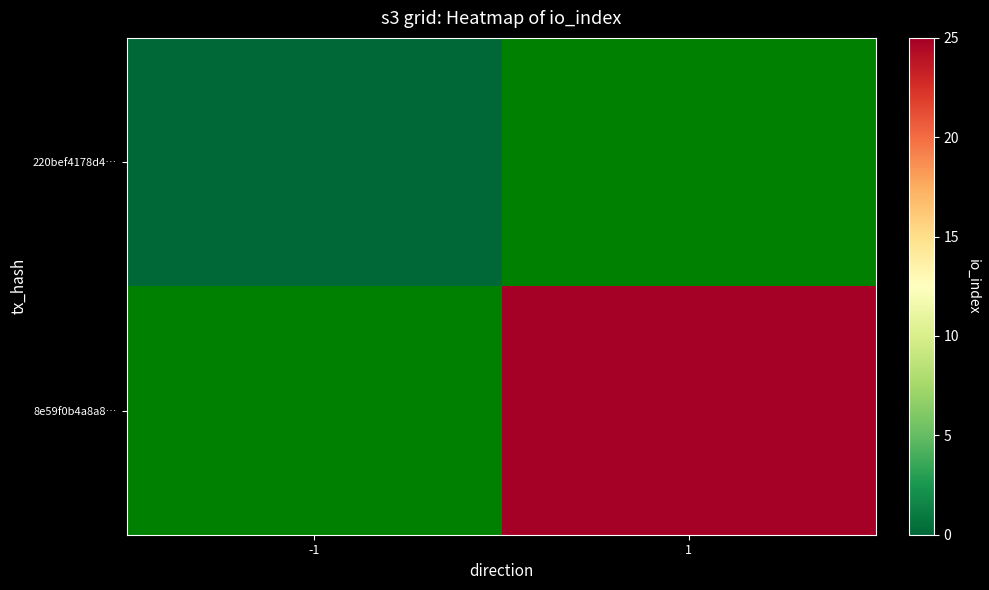

List the series in order of their peak value, lowest first.

220bef4178d4…, 8e59f0b4a8a8…